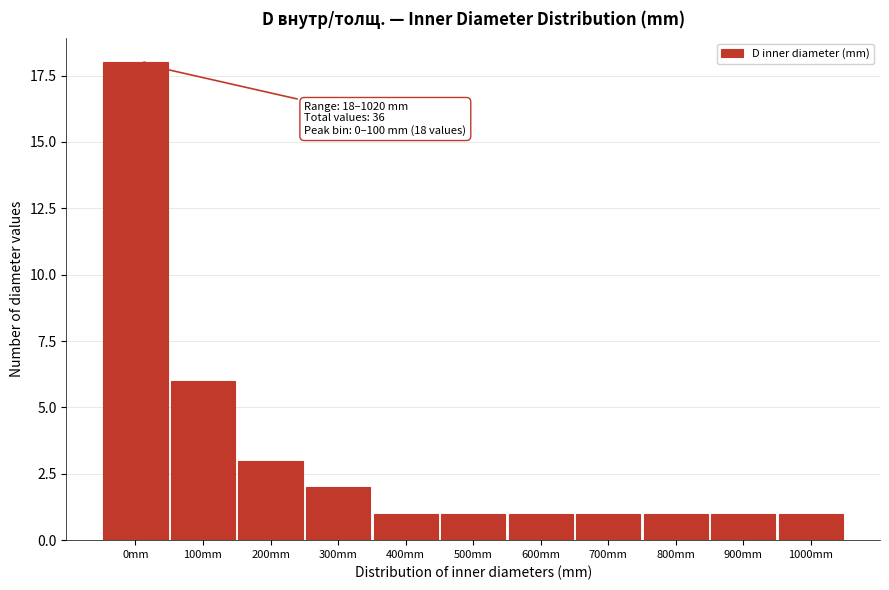

Reading left to right, what are all the values shown in this chart?

0mm=18	100mm=6	200mm=3	300mm=2	400mm=1	500mm=1	600mm=1	700mm=1	800mm=1	900mm=1	1000mm=1